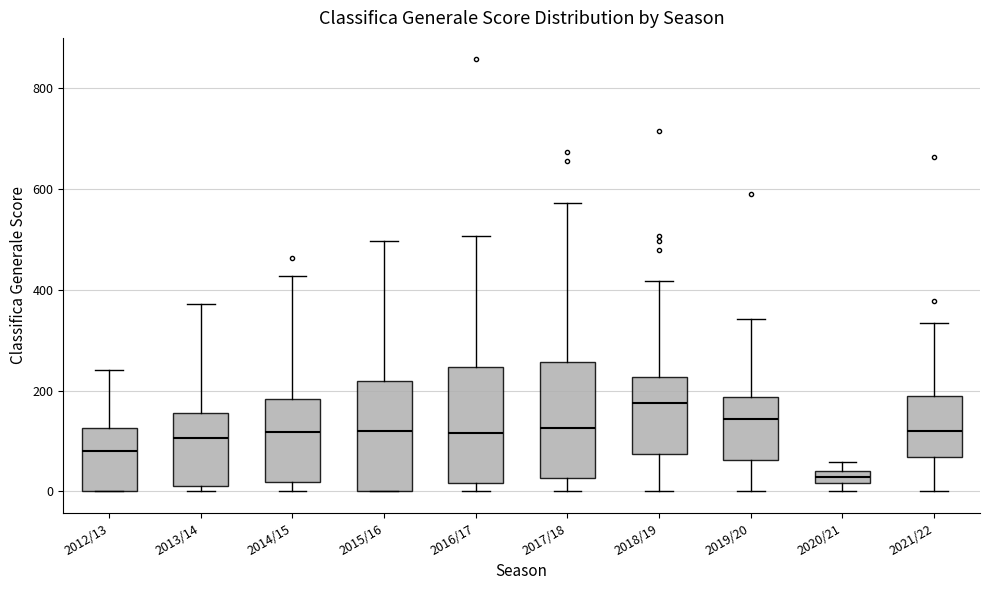

Where is the upper edge of the box for 2016/17 on the y-axis? The values are not printed on the chart, so give them approximately, as read against the axis.

240